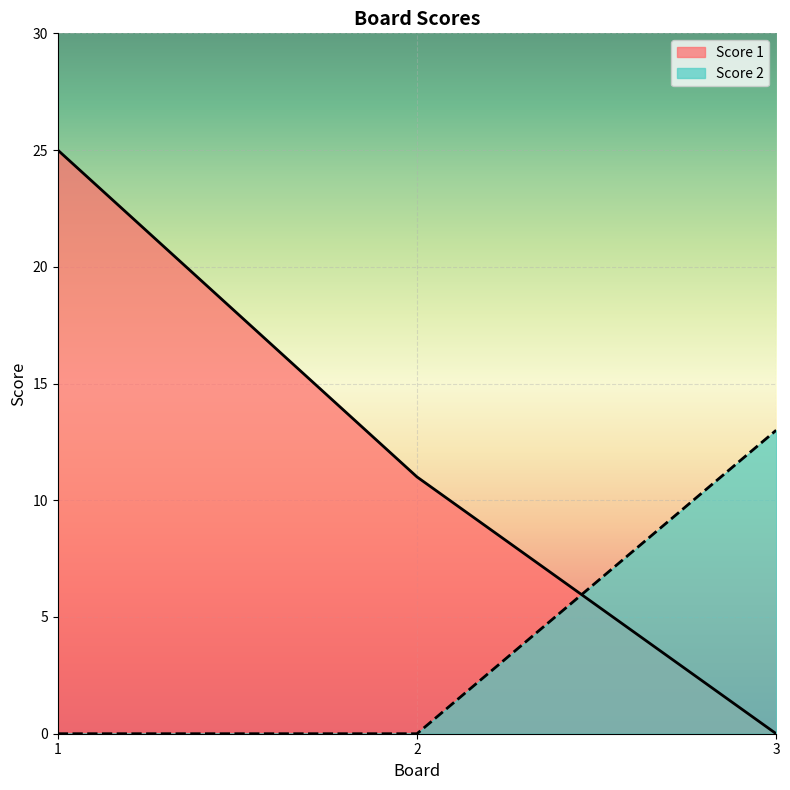

At which category is the sum across all series the highest?

1